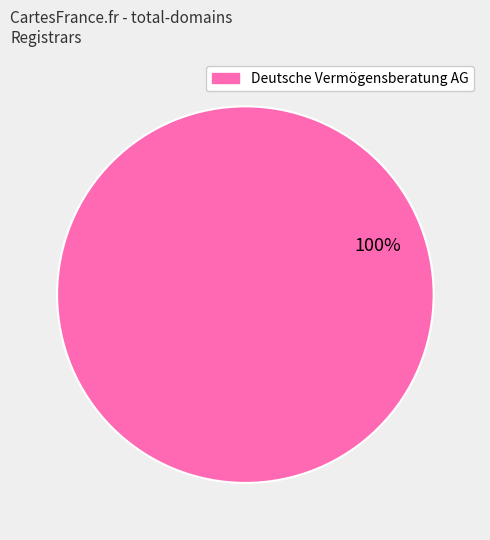

Is there a majority slice in this chart?

Yes